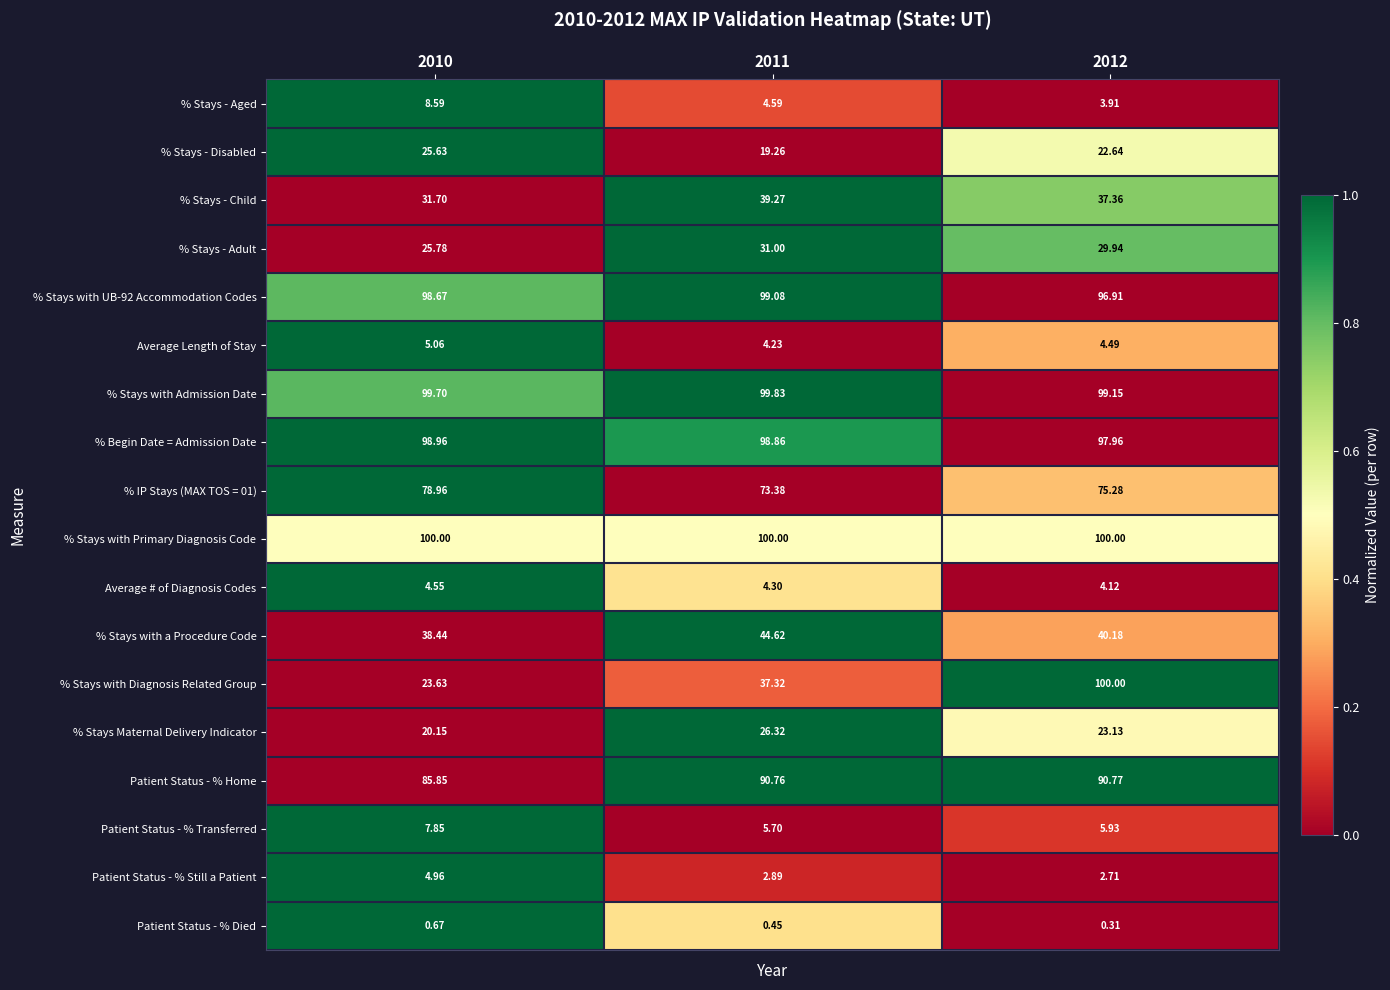

At which category is the sum across all series the highest?

2012